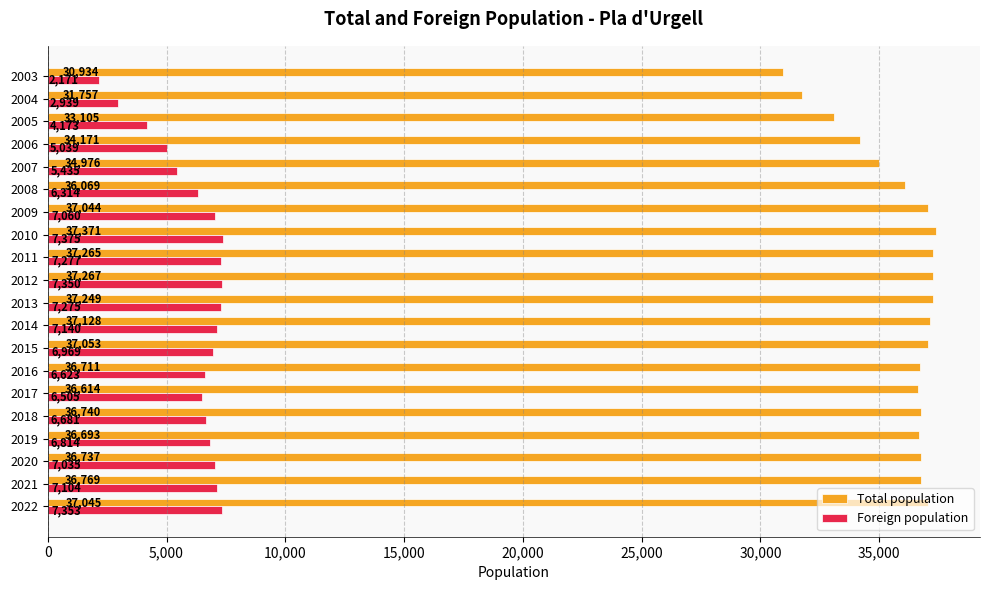

At how many categories does at least one series exceed 33263?

17